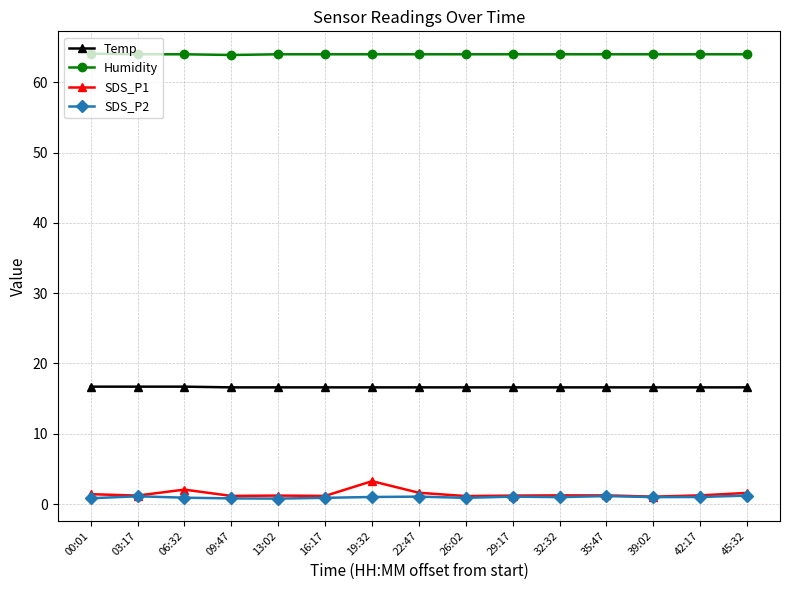

What position from the left is 00:01?

1